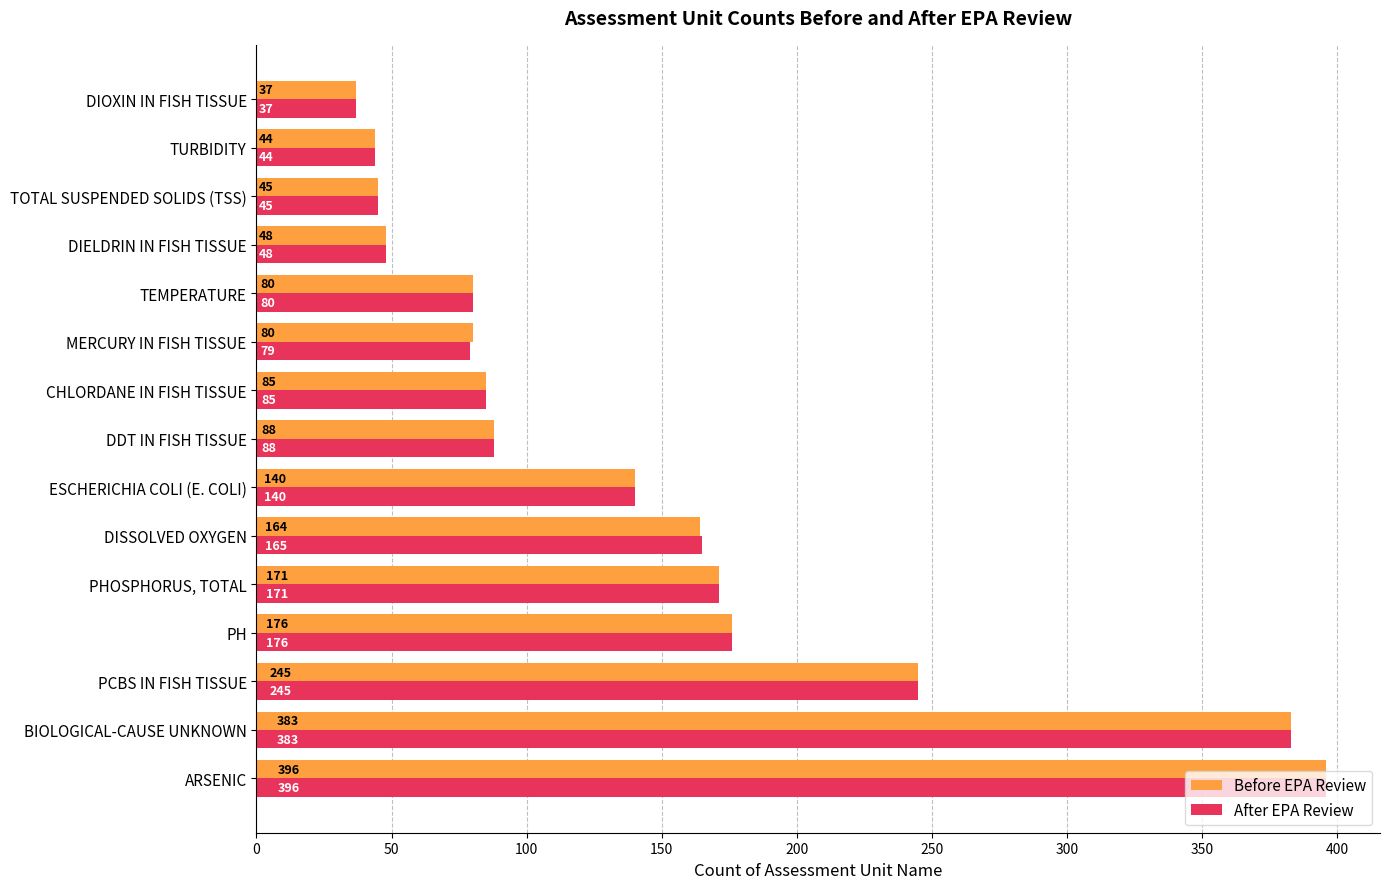

Rank the categories by After EPA Review value from lowest to highest.

DIOXIN IN FISH TISSUE, TURBIDITY, TOTAL SUSPENDED SOLIDS (TSS), DIELDRIN IN FISH TISSUE, MERCURY IN FISH TISSUE, TEMPERATURE, CHLORDANE IN FISH TISSUE, DDT IN FISH TISSUE, ESCHERICHIA COLI (E. COLI), DISSOLVED OXYGEN, PHOSPHORUS, TOTAL, PH, PCBS IN FISH TISSUE, BIOLOGICAL-CAUSE UNKNOWN, ARSENIC